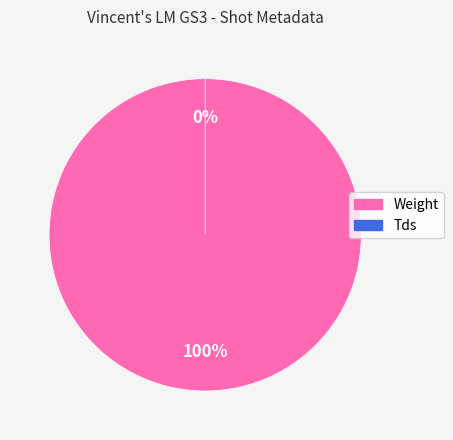

How many segments does this pie chart have?

2